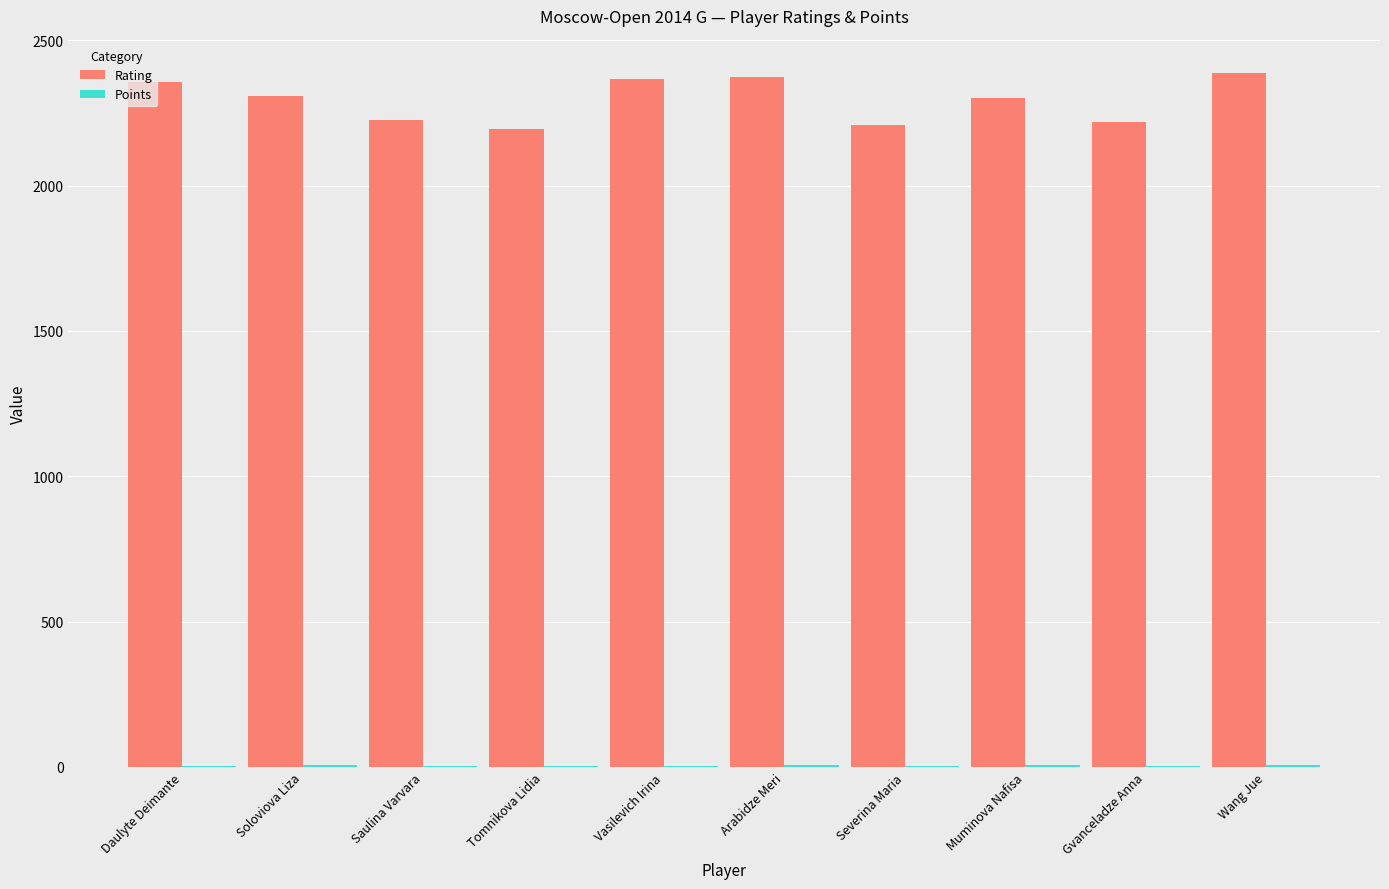

What is the maximum value for Rating?

2386.0